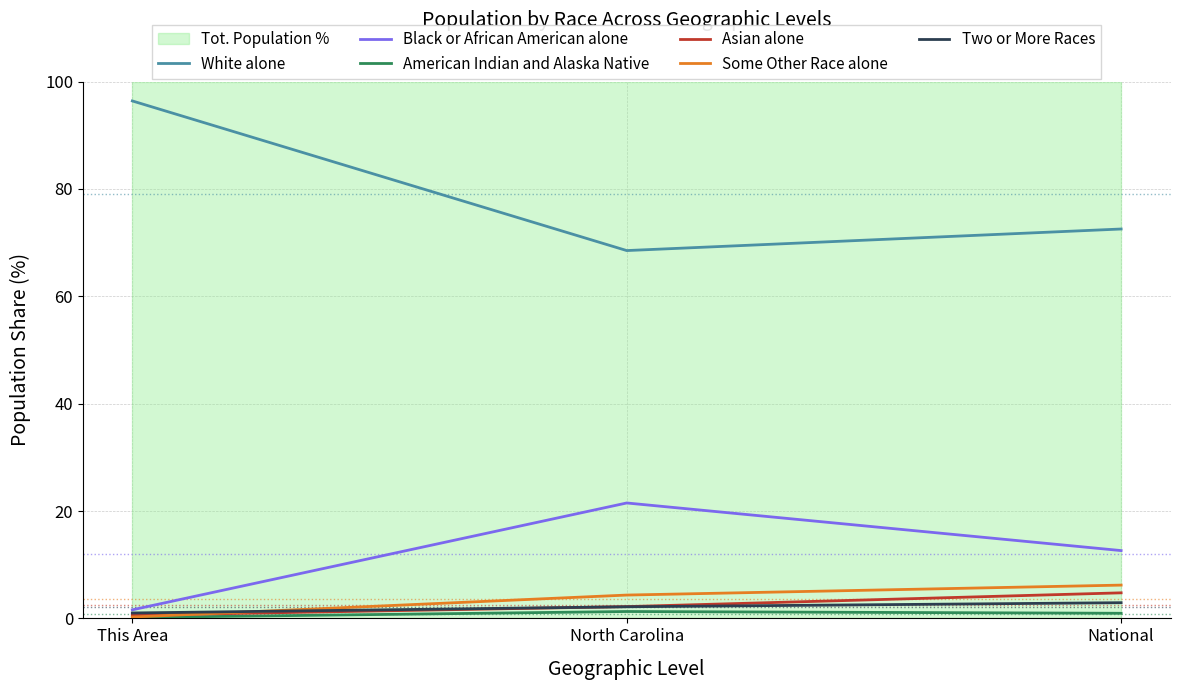

What is the value of the American Indian and Alaska Native point at the 1st from the left?

0.2